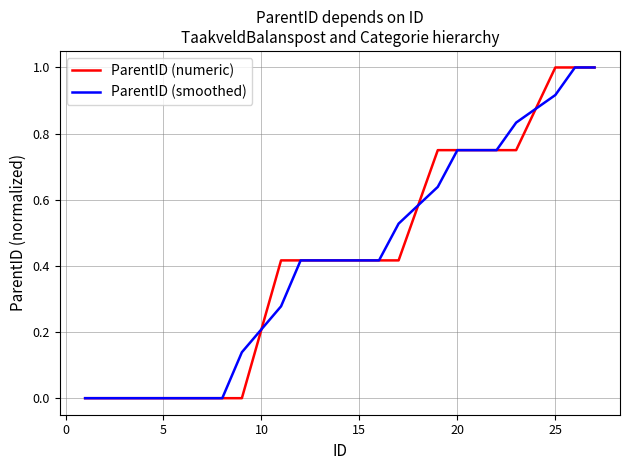

What is the greatest value displayed?

1.0